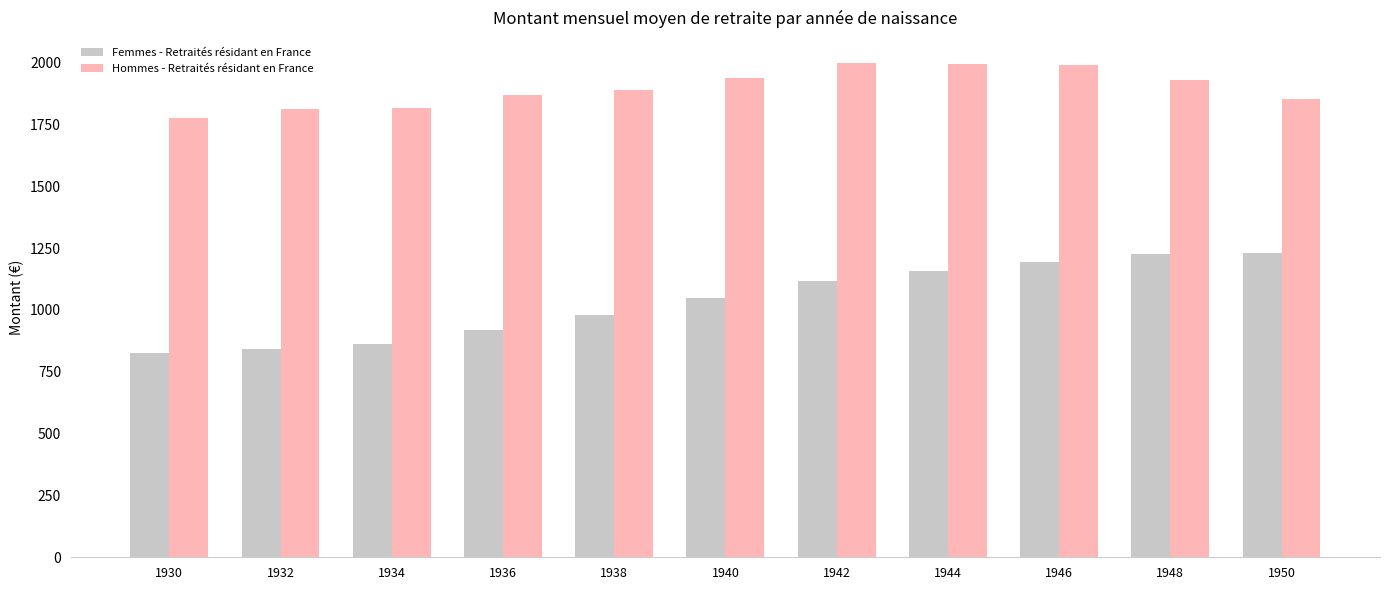

What is the lowest value of the Hommes - Retraités résidant en France series?

1777.1